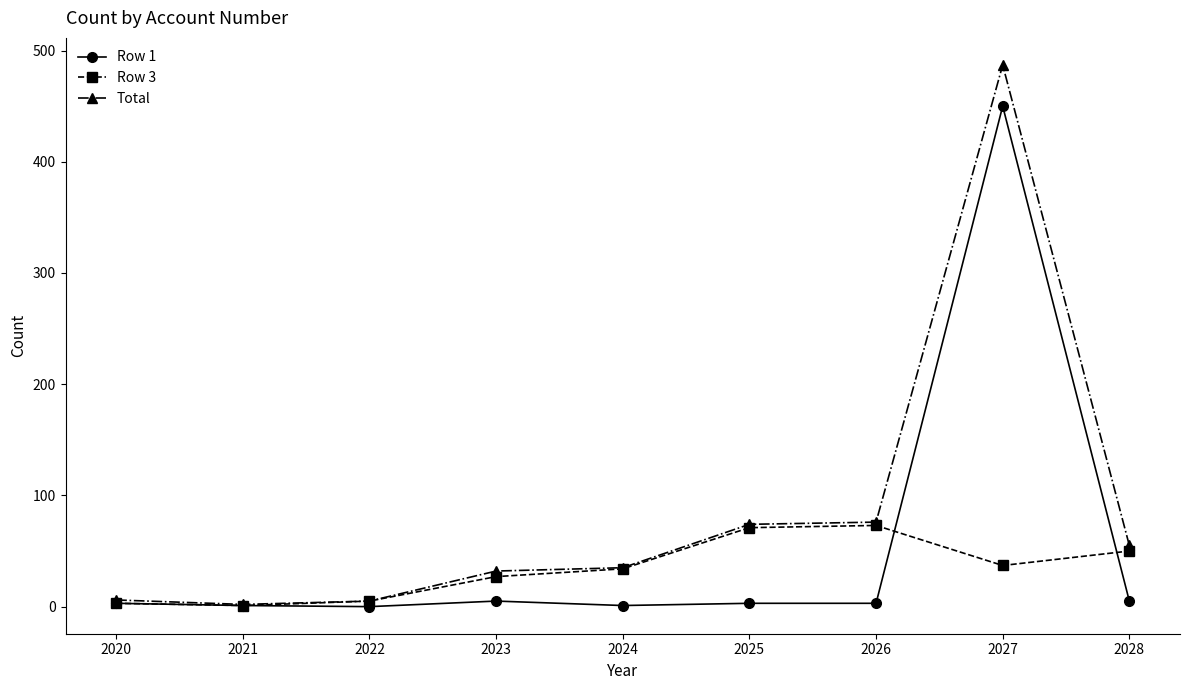

What is the total value across all series at 2027?

974